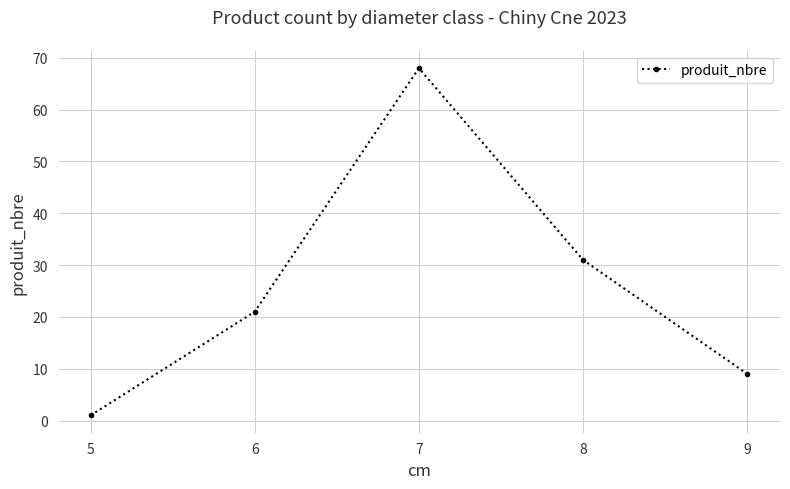

Is this an area chart (filled region under the line)?

No